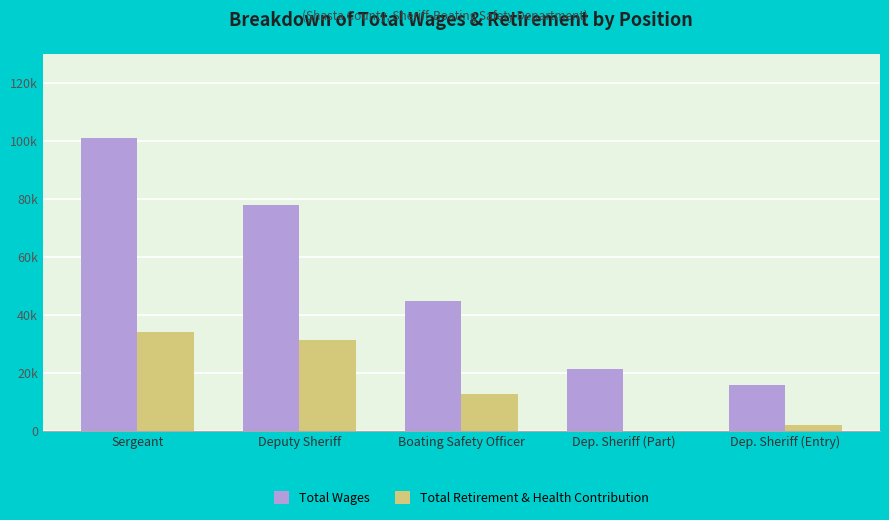

What is the difference between the Total Retirement & Health Contribution values at Dep. Sheriff (Part) and Boating Safety Officer?

12736